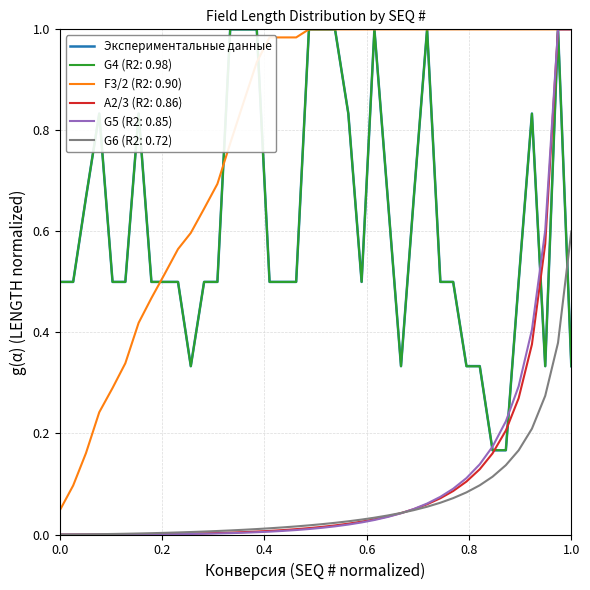

Which series has the largest total across all categories?

F3/2 (R2: 0.90)